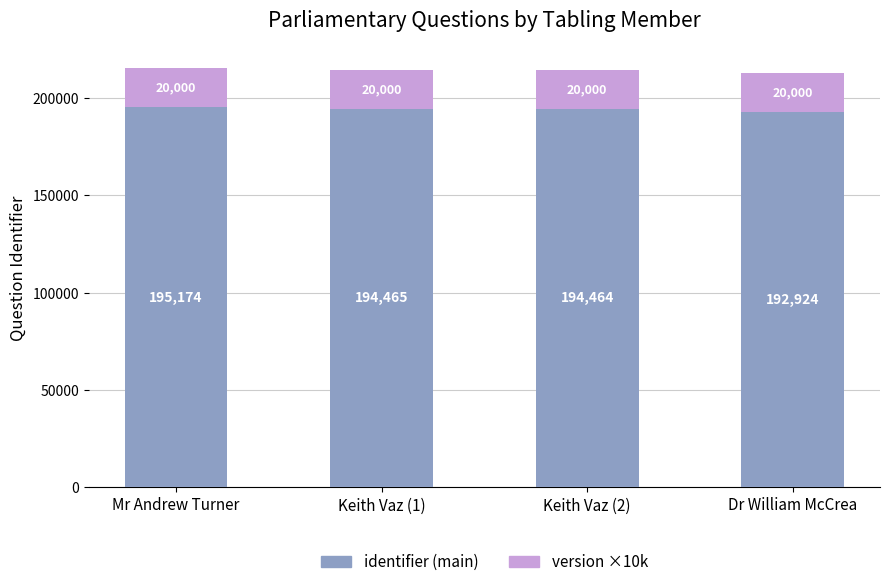

Reading right to left, list the values for the identifier (main) series.

Dr William McCrea=192924	Keith Vaz (2)=194464	Keith Vaz (1)=194465	Mr Andrew Turner=195174